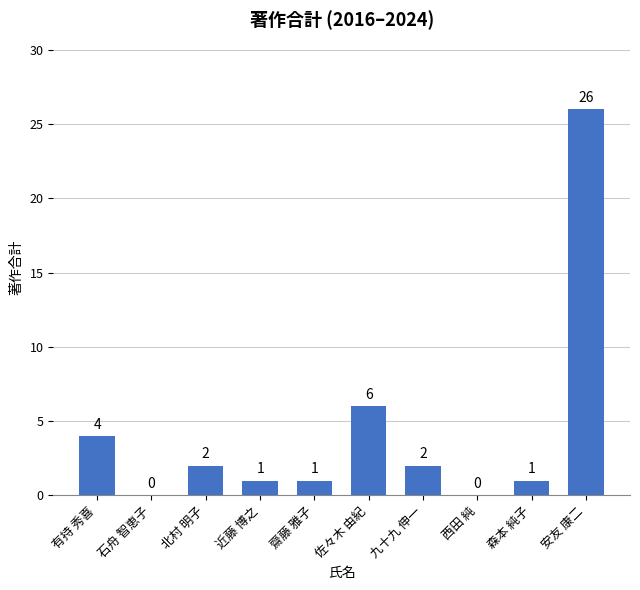

The chart shows a value of 6 at 佐々木 由紀. True or false?

True